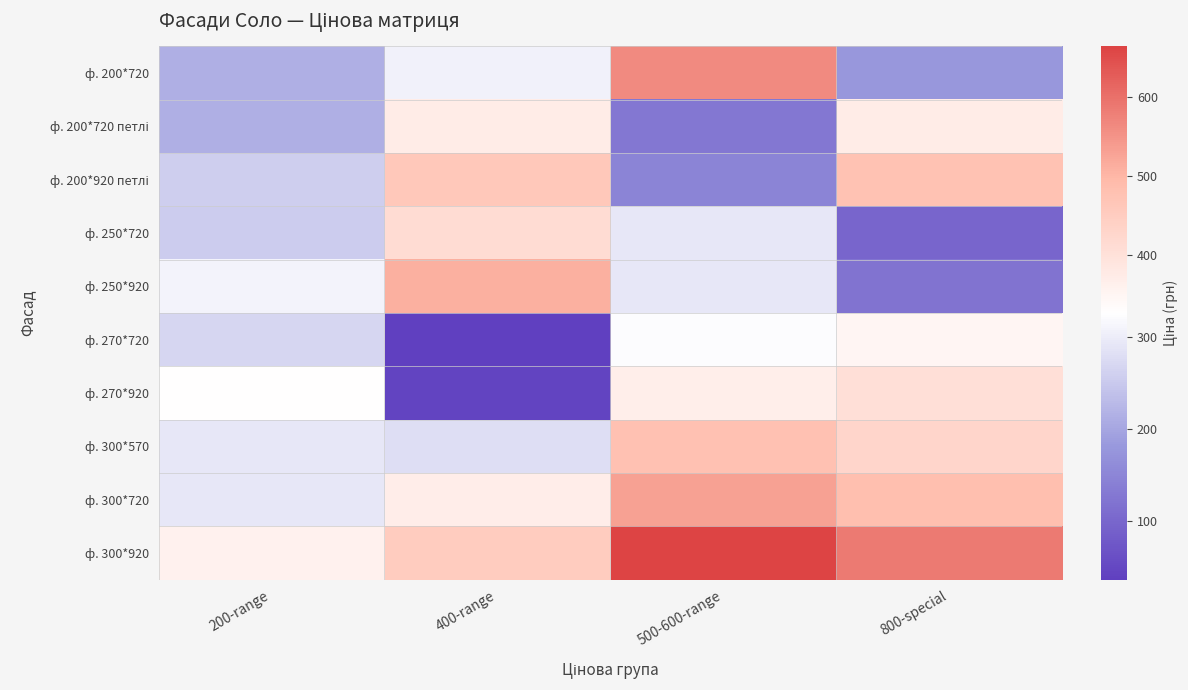

What is the difference between the highest and lowest values at 500-600-range?

536